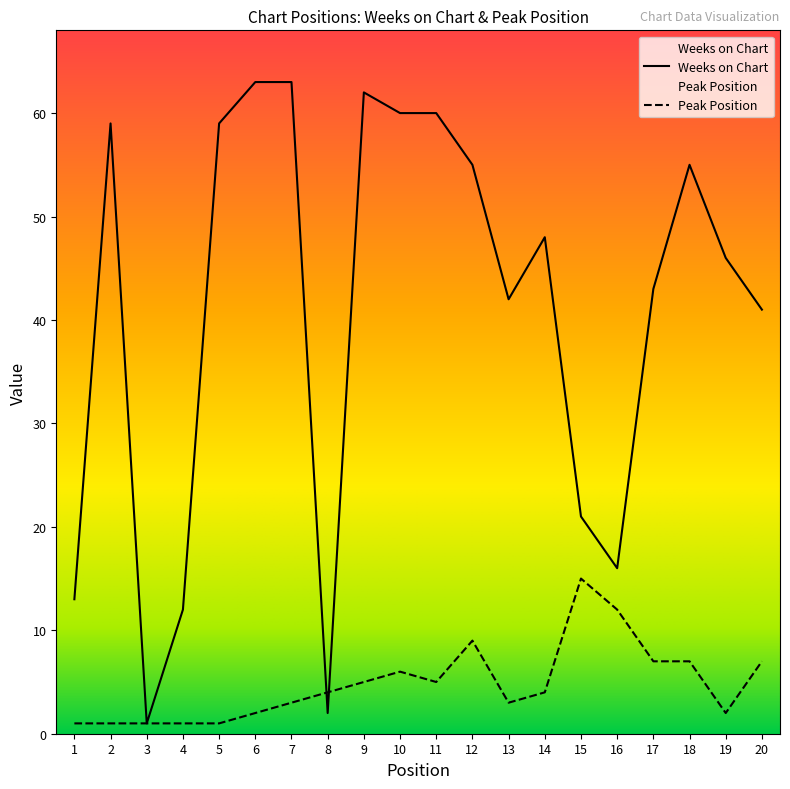

Which label corresponds to the smallest value in the chart?

3